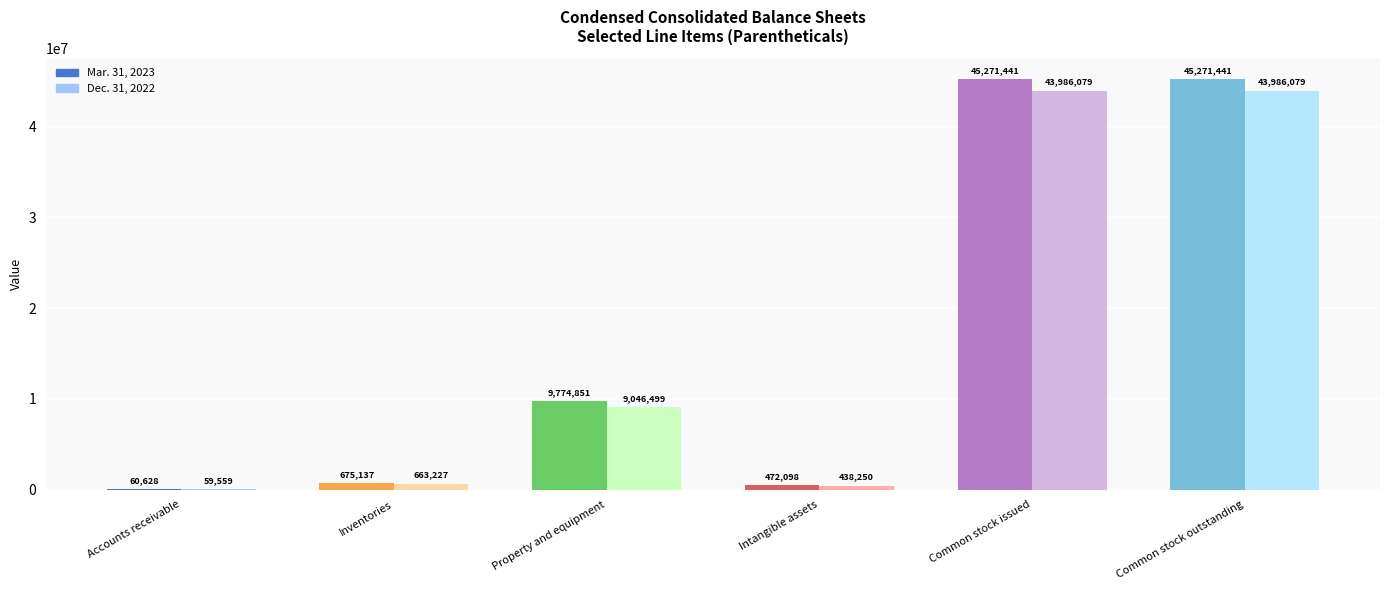

Where is Mar. 31, 2023 nearest to the value 22666034?

Property and equipment